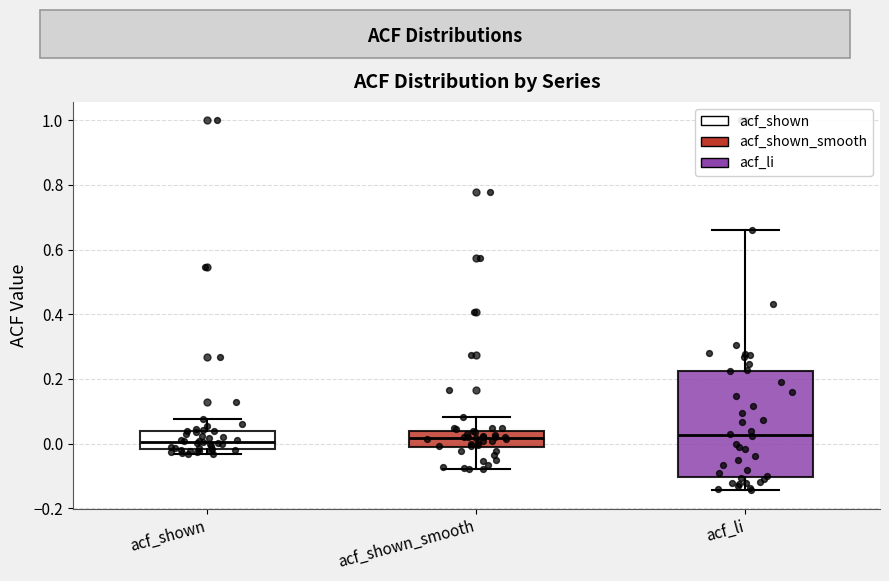

Reading left to right, read every box against the y-axis: the position of its median line, the range the box covers, and the ends of its whiskers. The values are not printed on the chart, so give them approximately, as read against the axis.

acf_shown: median 0.00, box -0.02 to 0.04, whiskers -0.04 to 0.08
acf_shown_smooth: median 0.02, box -0.02 to 0.04, whiskers -0.08 to 0.08
acf_li: median 0.02, box -0.10 to 0.22, whiskers -0.14 to 0.66